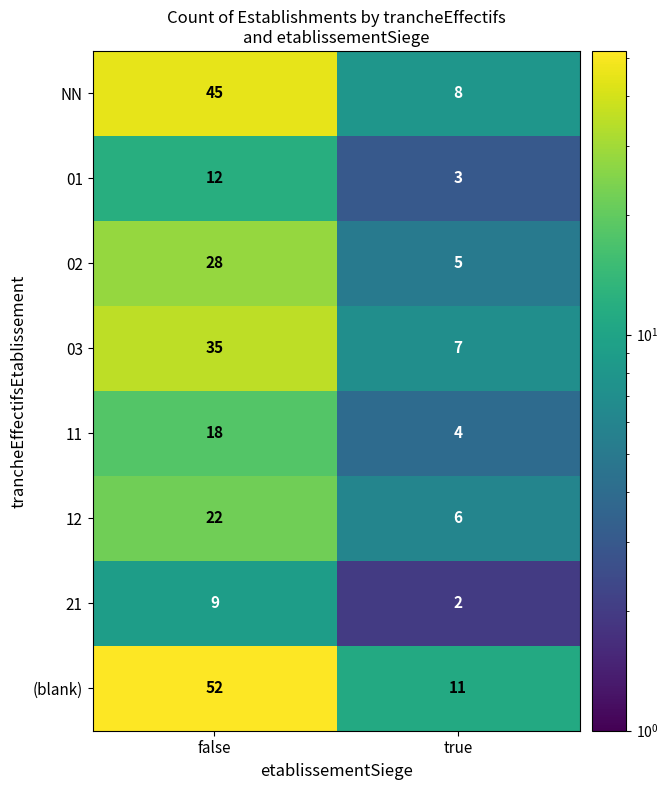

What is the total value across all series at false?

221